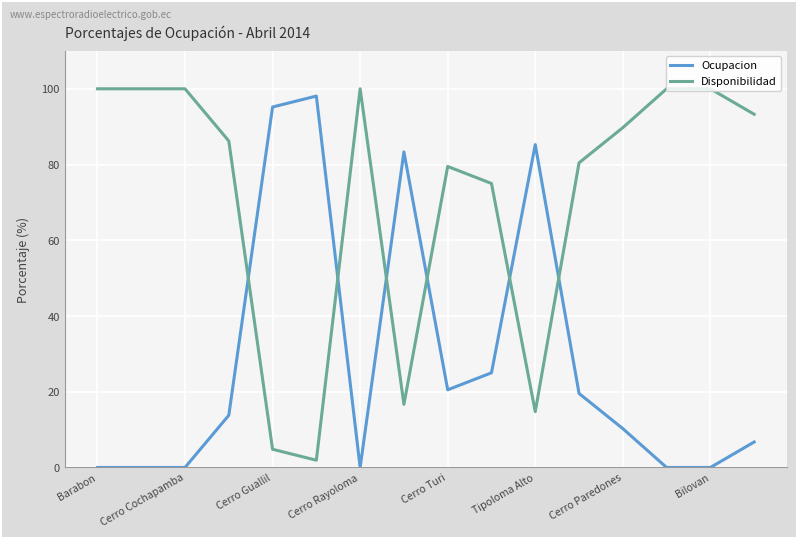

True or false: Ocupacion and Disponibilidad intersect in this chart.

True